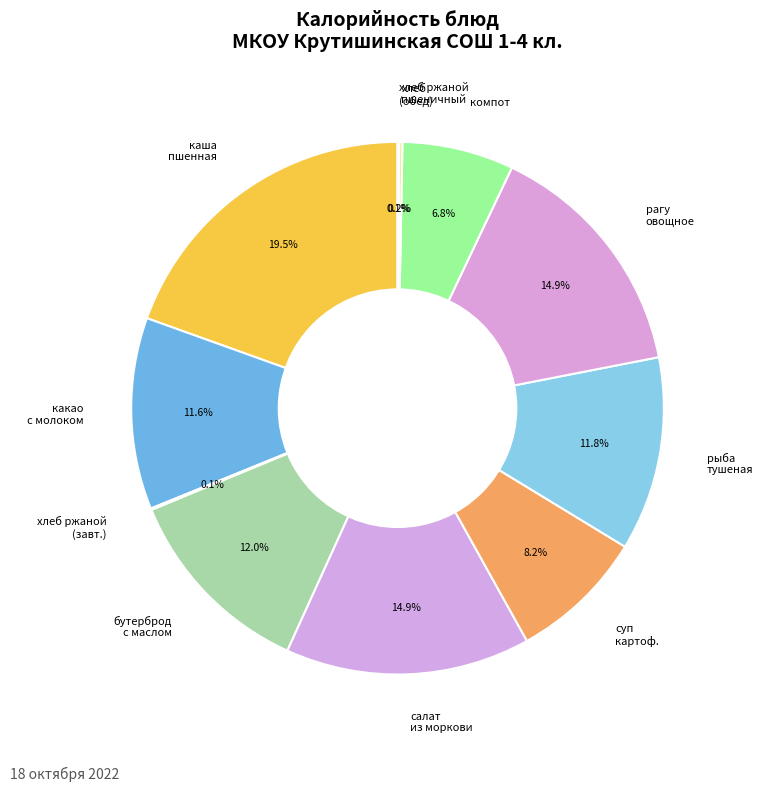

Does any single category account for the majority?

No